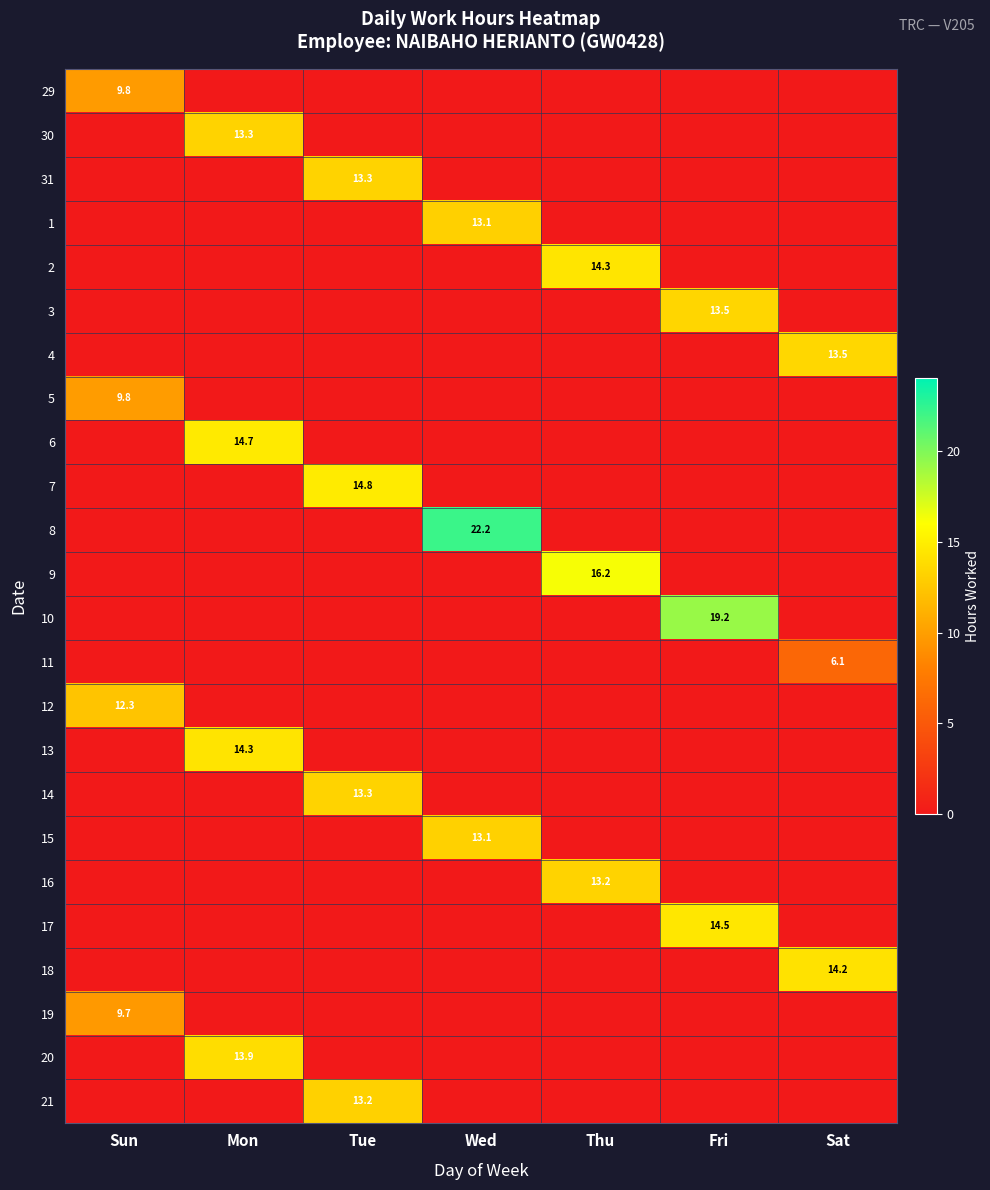

The 19 series shows 0.0 at Tue. True or false?

True